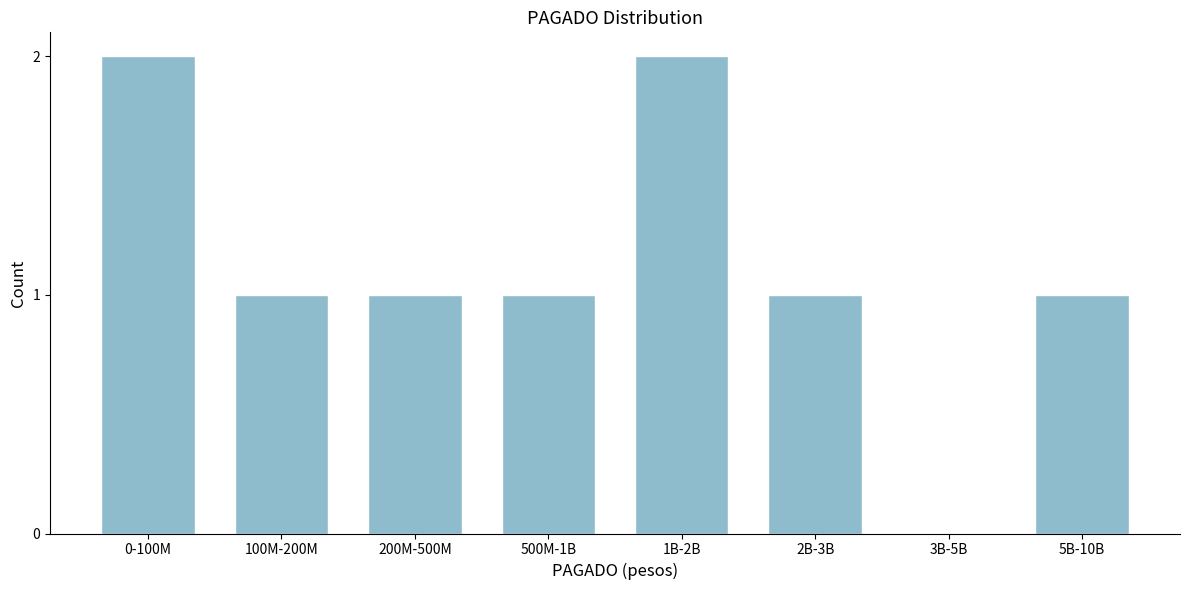

Reading left to right, extract all data points from this chart.

0-100M=2	100M-200M=1	200M-500M=1	500M-1B=1	1B-2B=2	2B-3B=1	3B-5B=0	5B-10B=1